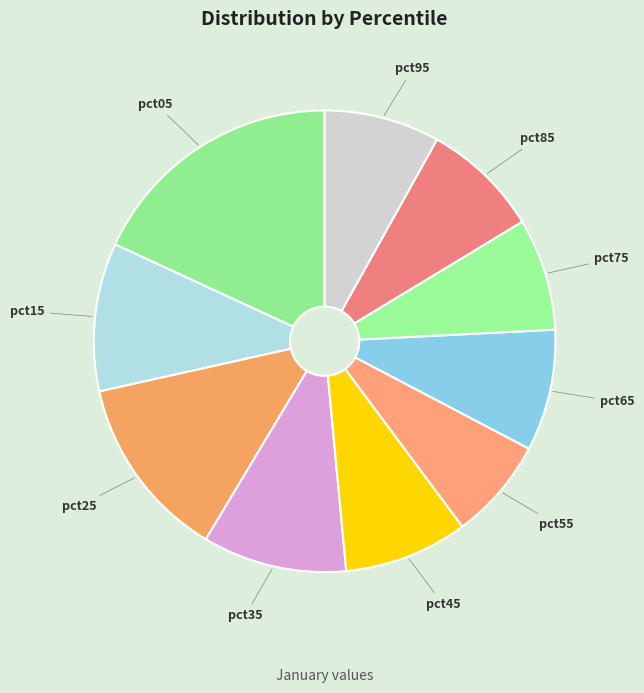

Which has a higher value, pct55 or pct65?

pct65